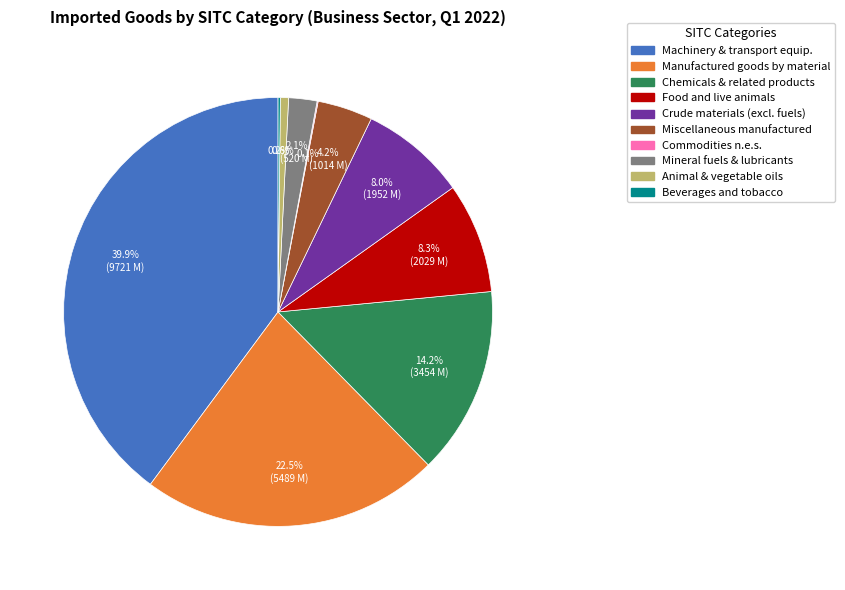

Is there any slice that represents more than half of the pie?

No